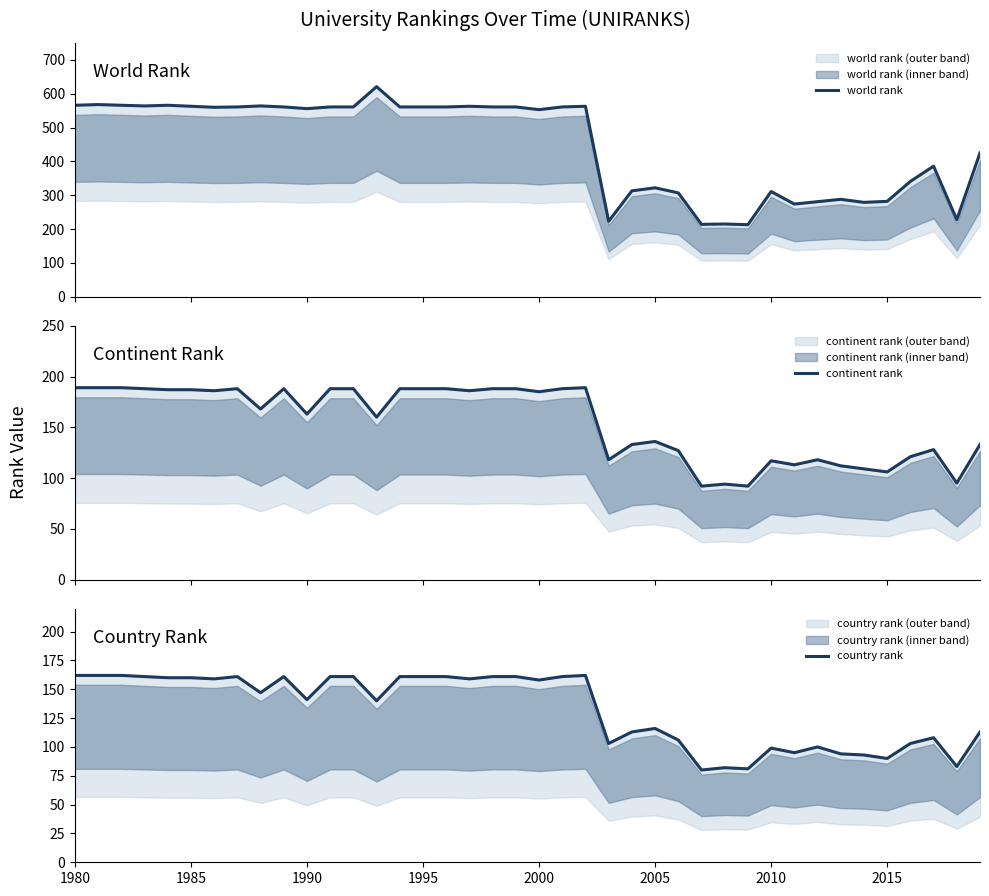

What are all the series names shown in the legend?

world rank, continent rank, country rank